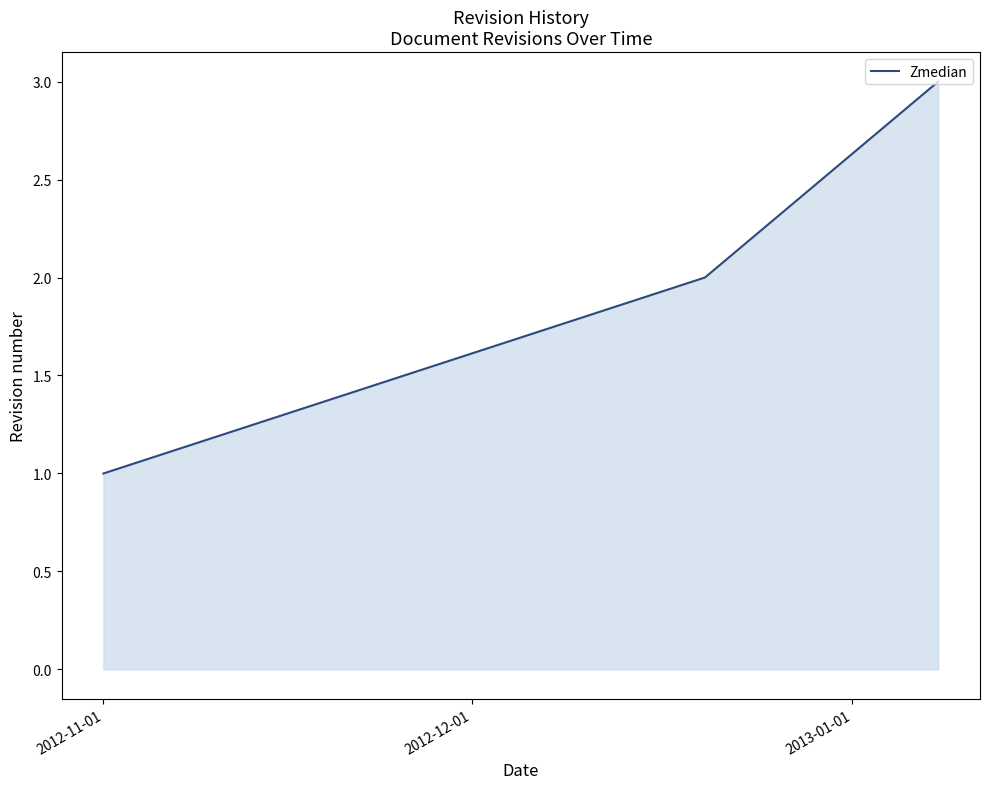

What is the maximum value shown in the chart?

3